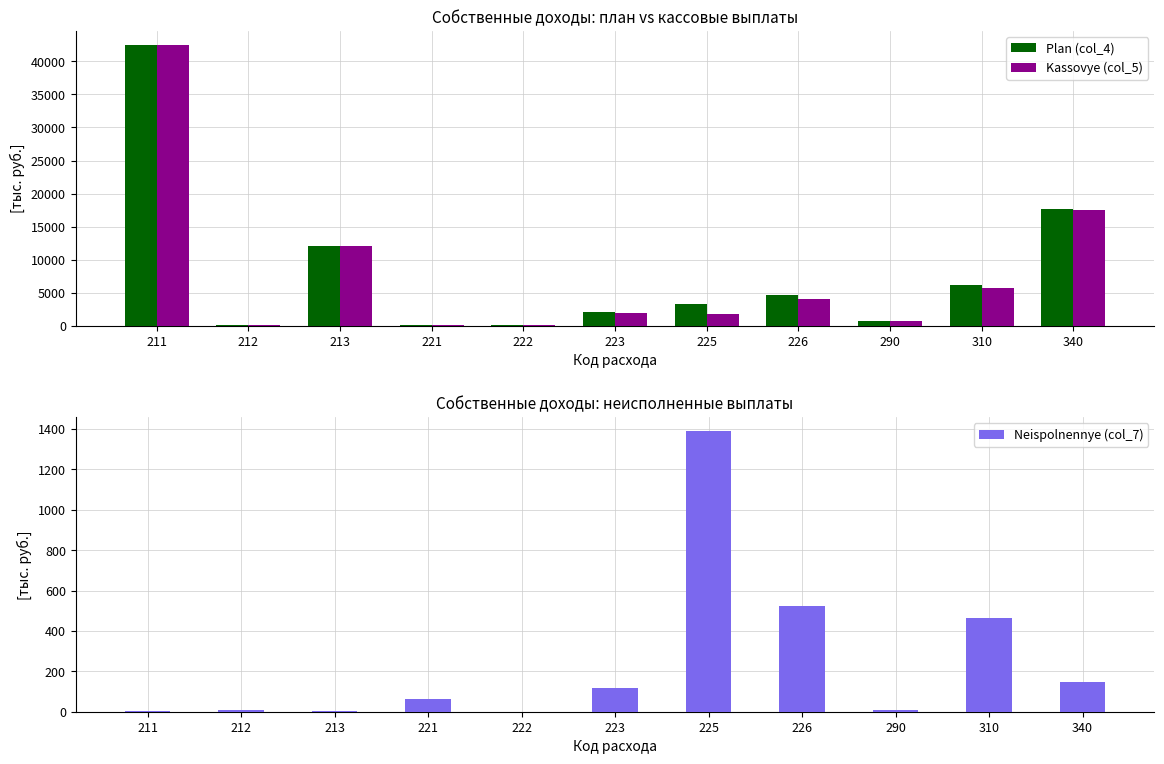

Reading left to right, what are all the values shown in this chart?

Plan (col_4): 42500.0	30.0	12000.0	100.0	130.0	2100.0	3200.0	4620.0	750.0	6156.0	17620.0
Kassovye (col_5): 42495.3	20.8	11998.4	39.1	130.0	1982.6	1810.7	4098.9	739.9	5693.9	17472.7
Neispolnennye (col_7): 4.7	9.2	1.6	60.9	0.0	117.4	1389.3	521.1	10.1	462.1	147.3